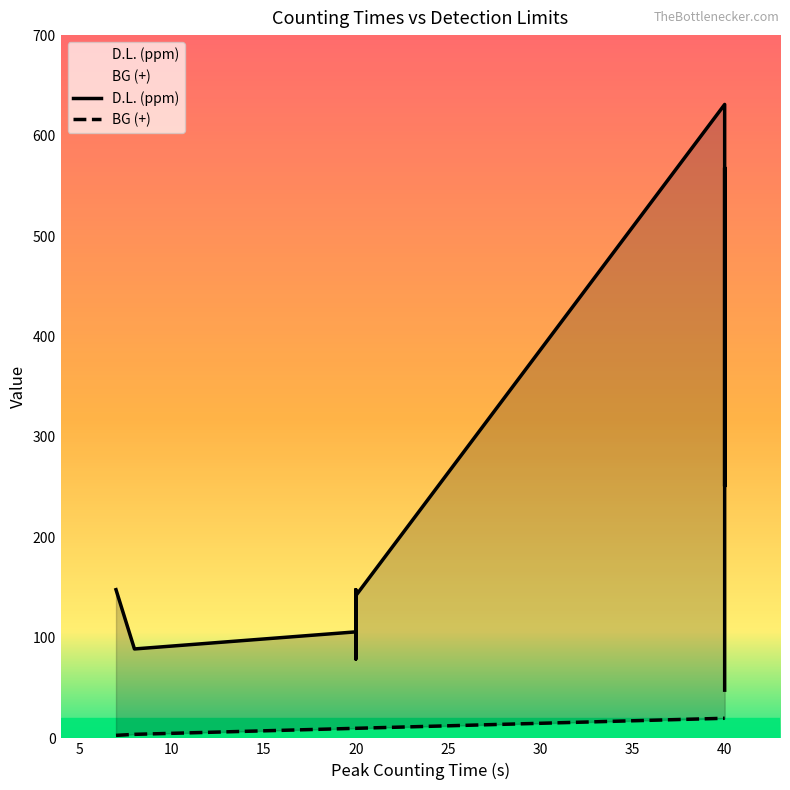

Which series changed the most between 5 and 45?

D.L. (ppm)